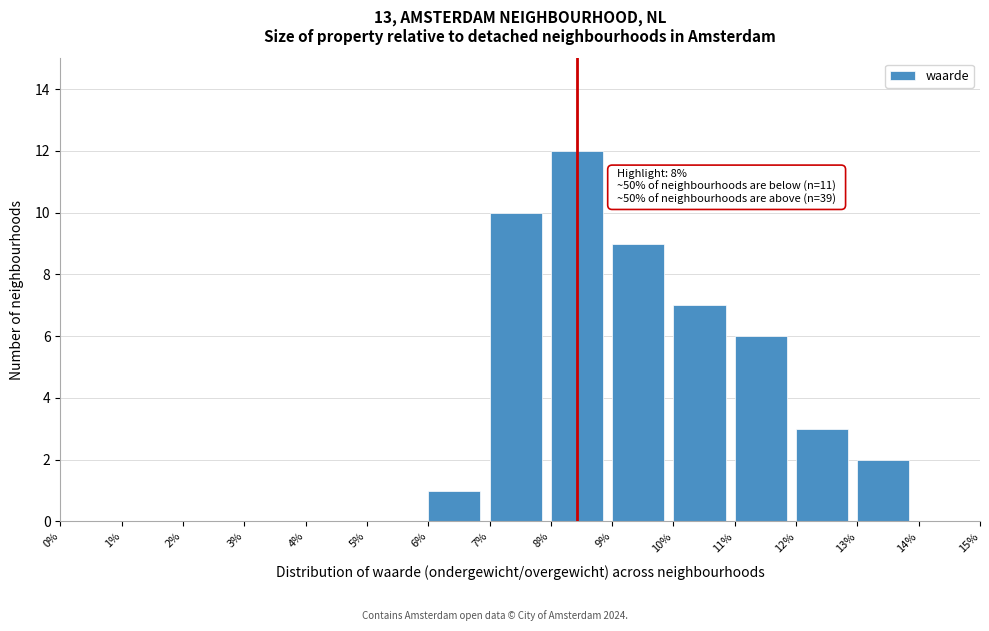

Which range on the x-axis has the tallest bar?

8% to 9%